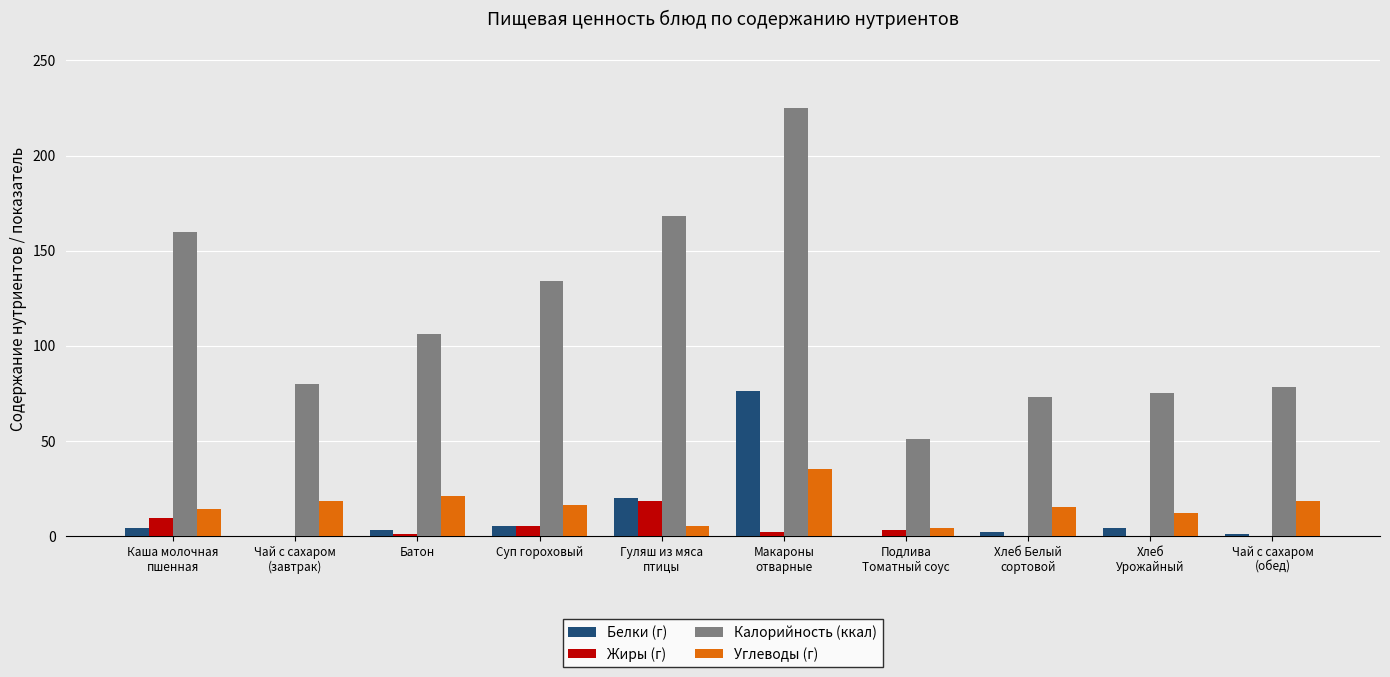

The value of Калорийность (ккал) at Суп гороховый is 134. True or false?

True